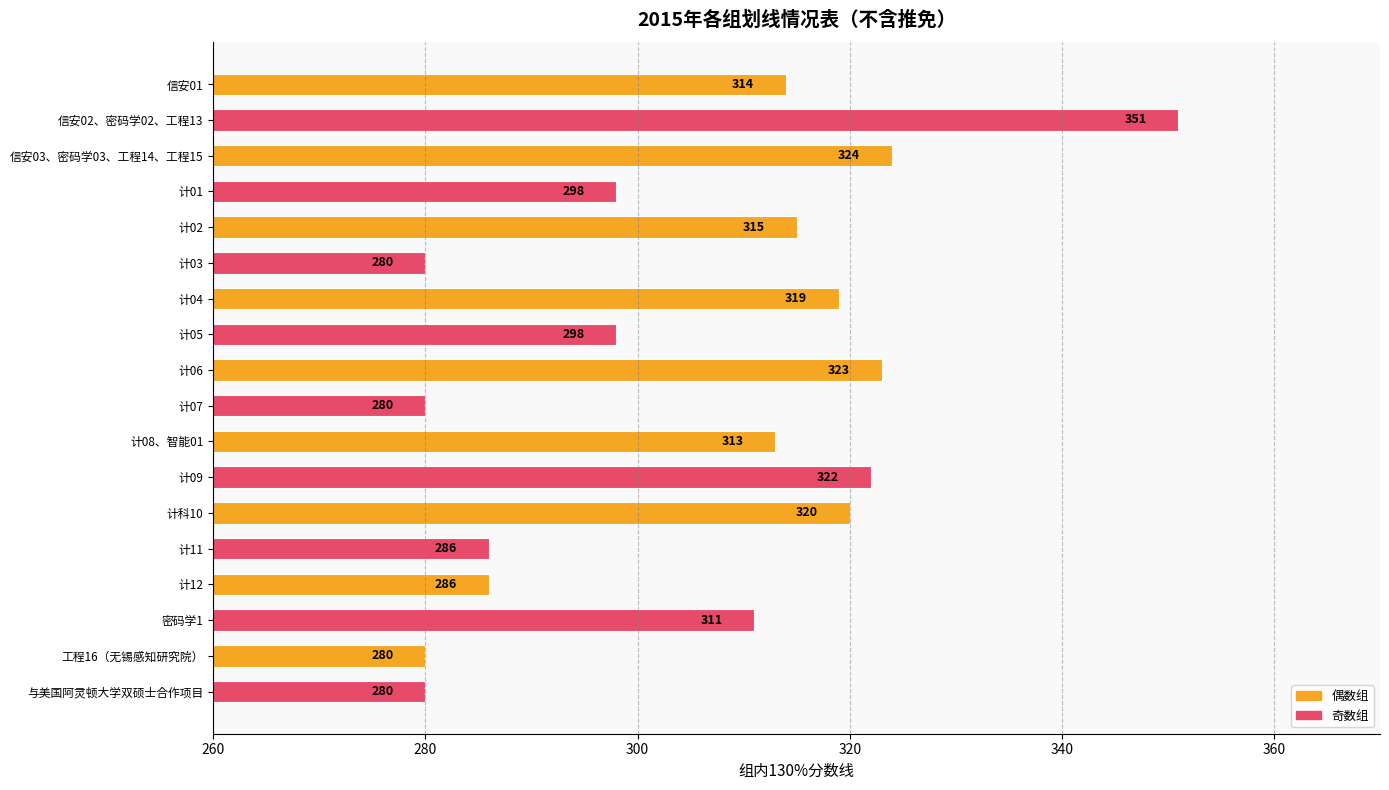

Reading top to bottom, transcribe all the data shown in this chart.

314	351	324	298	315	280	319	298	323	280	313	322	320	286	286	311	280	280